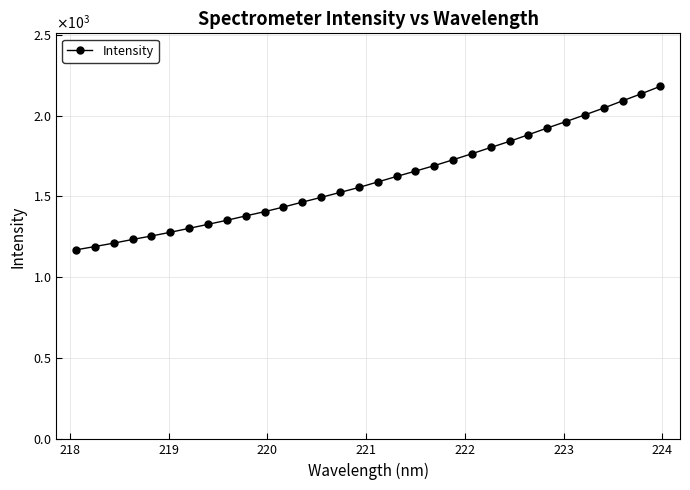

Does the chart have visible grid lines?

Yes